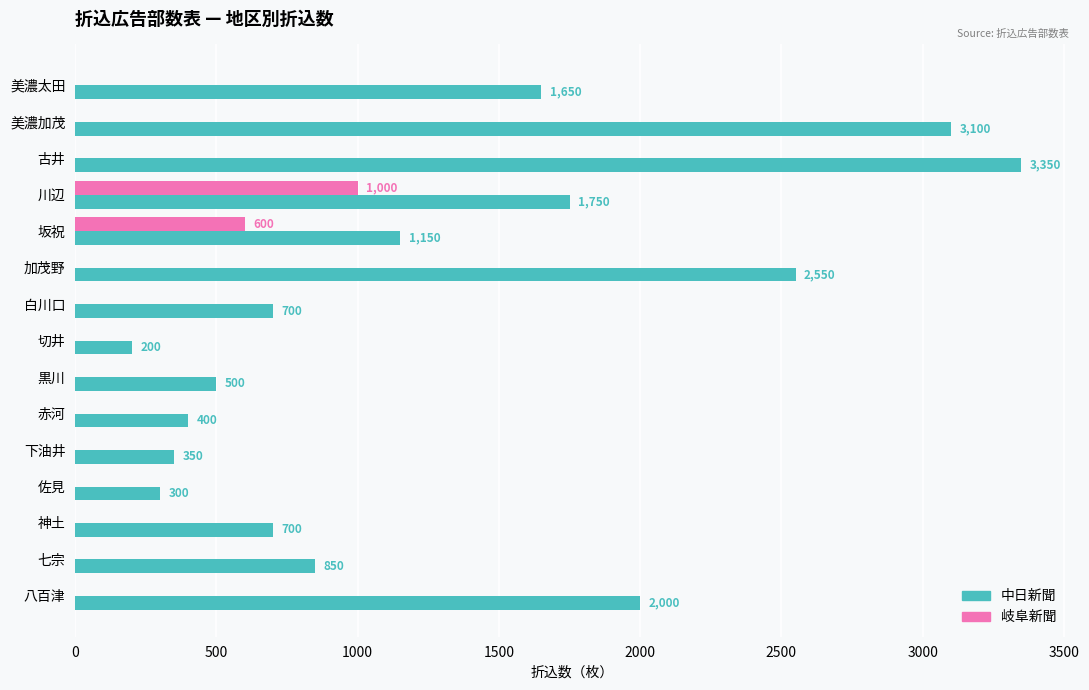

At which category is the sum across all series the highest?

古井